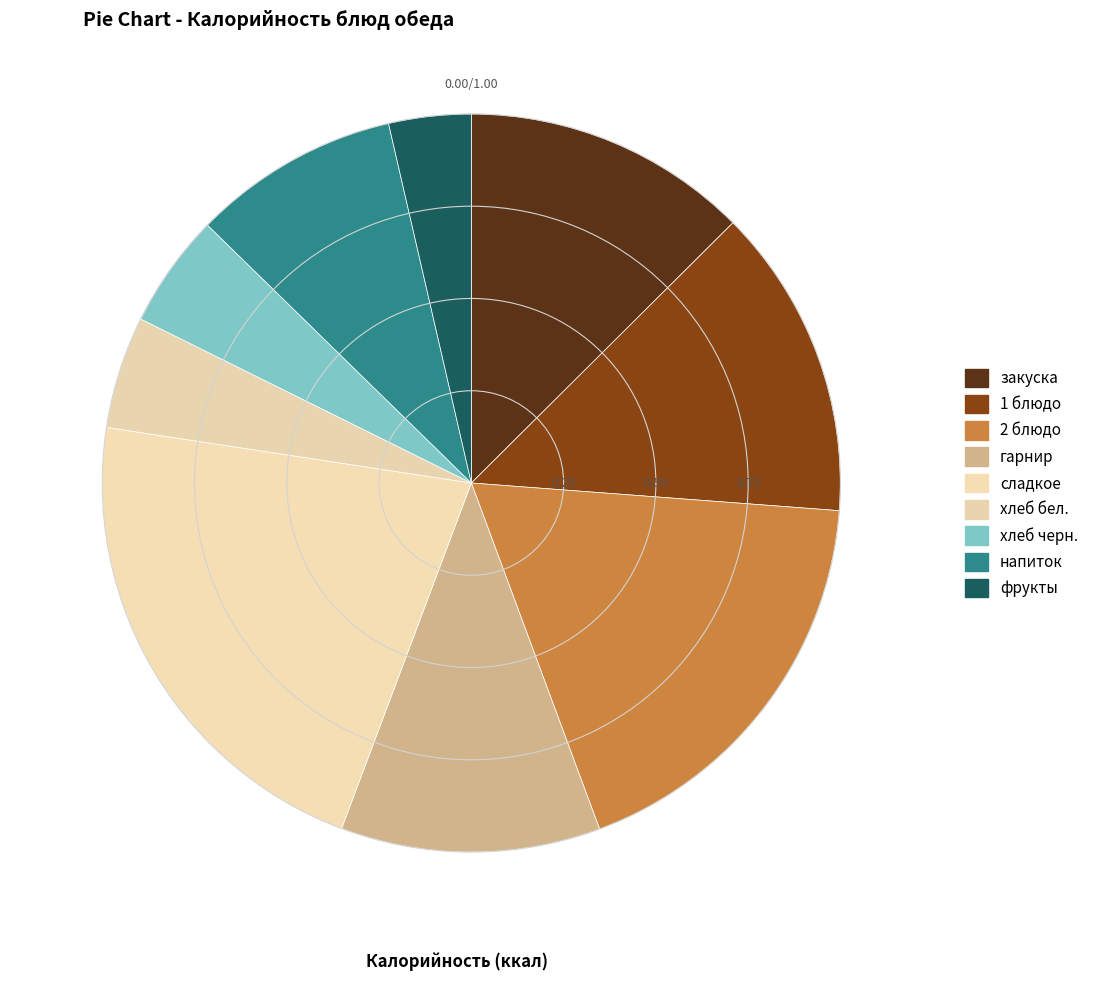

How many segments does this pie chart have?

9